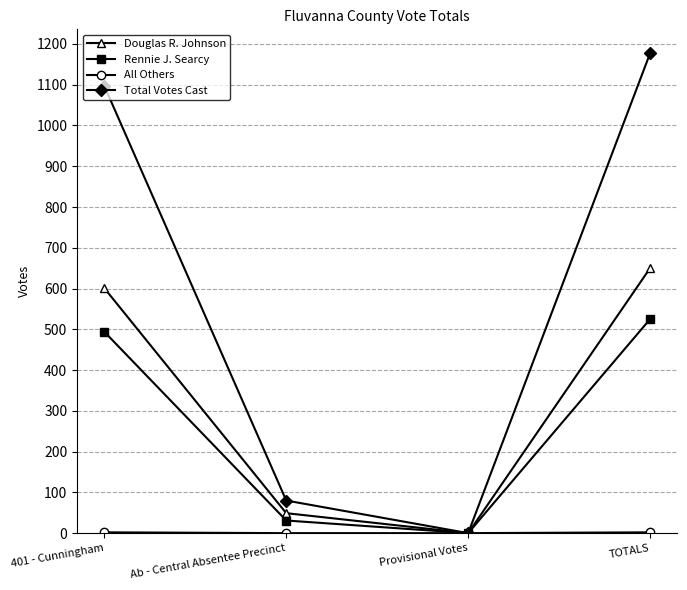

At which category is the sum across all series the highest?

TOTALS